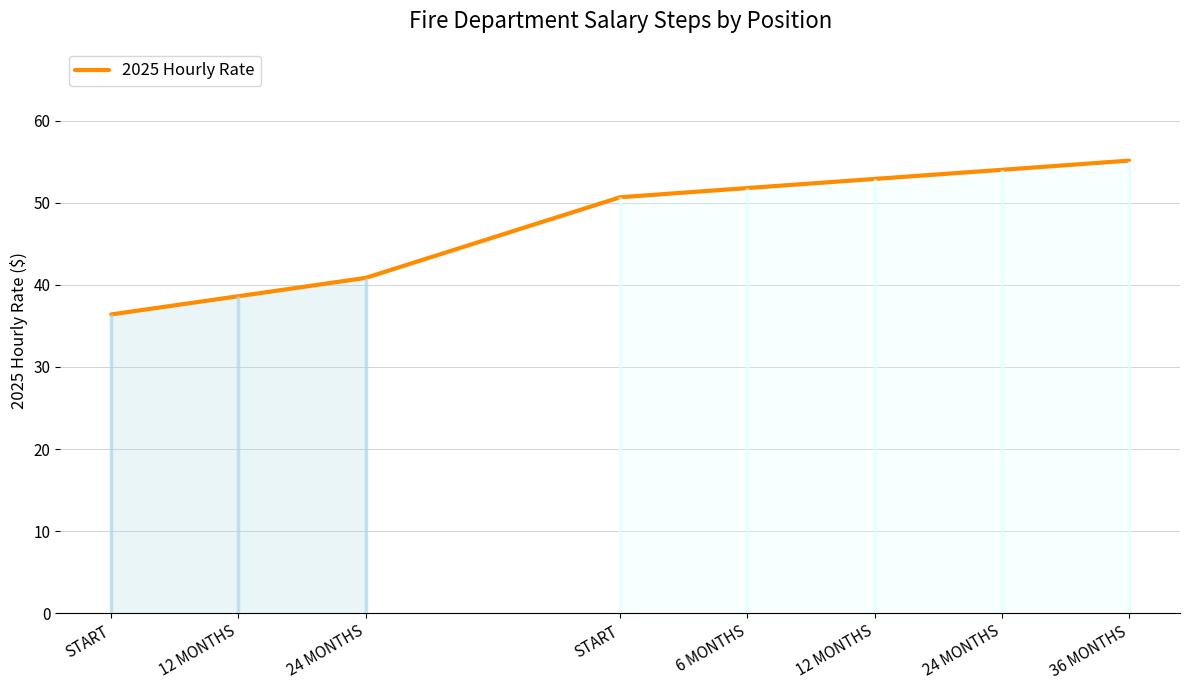

How many values exceed 51?

4